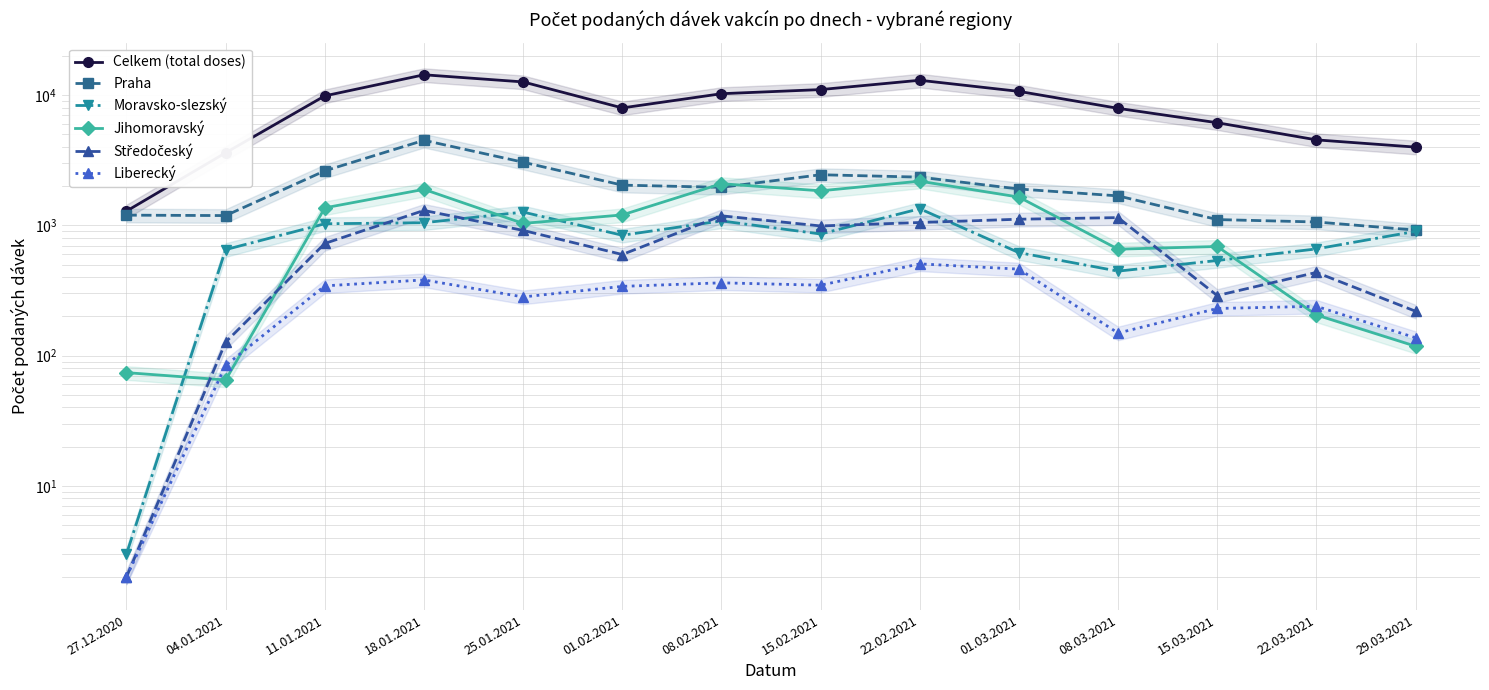

How many times do Jihomoravský and Moravsko-slezský cross each other?

5